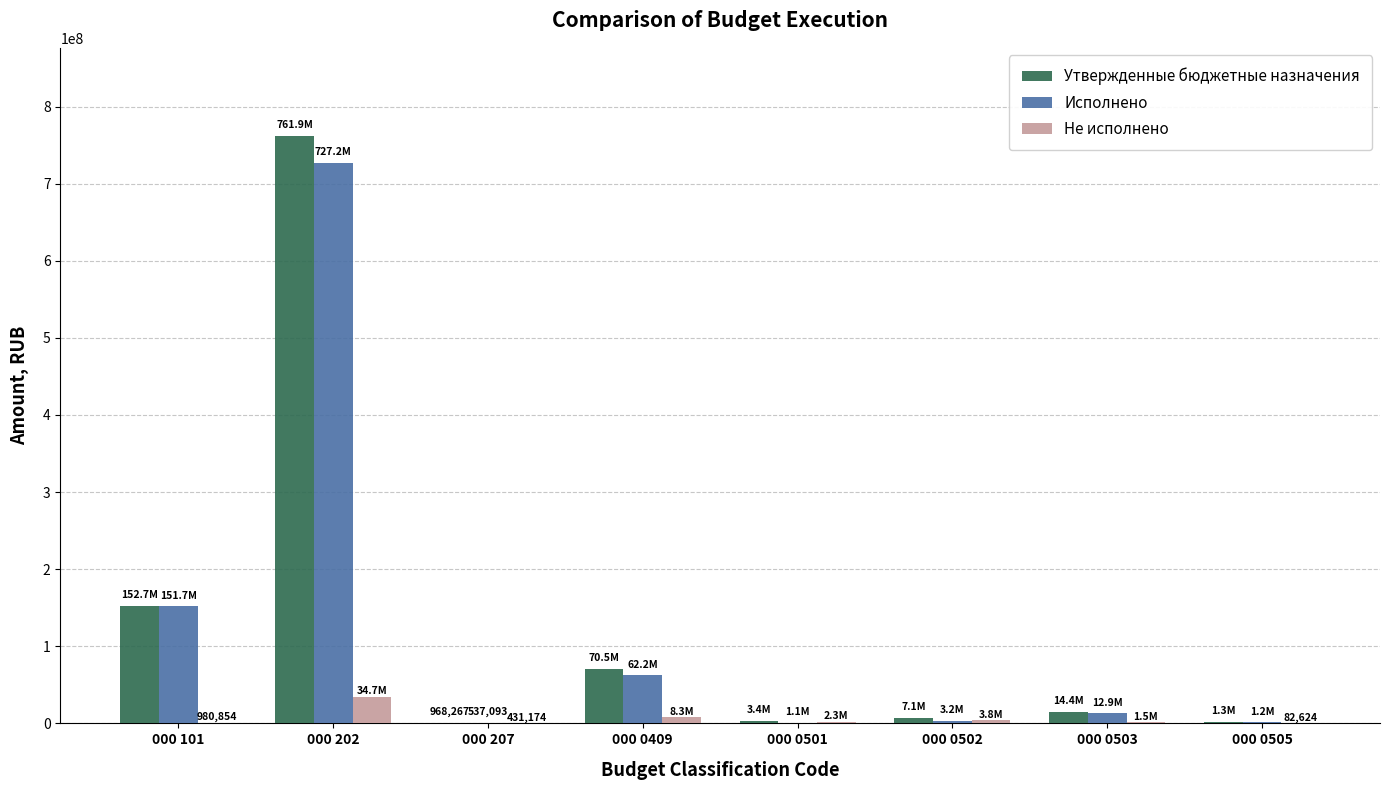

What are all the series names shown in the legend?

Утвержденные бюджетные назначения, Исполнено, Не исполнено